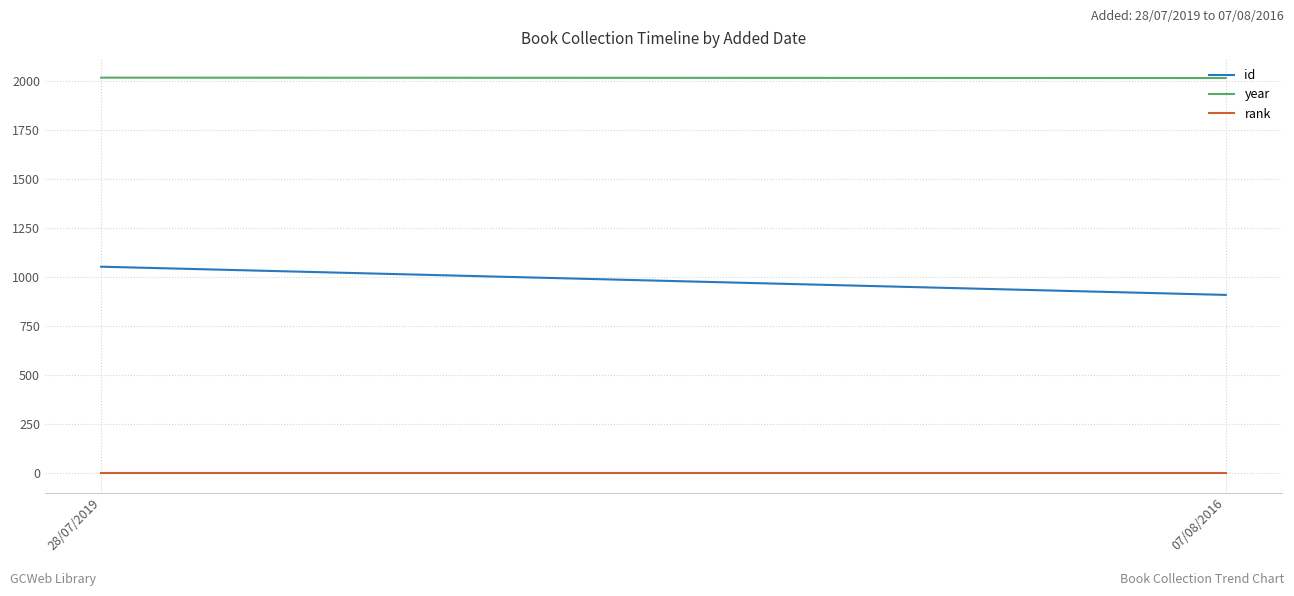

Reading left to right, list all the values displayed in this chart.

id: 28/07/2019=1053	07/08/2016=909
year: 28/07/2019=2018	07/08/2016=2016
rank: 28/07/2019=1	07/08/2016=1